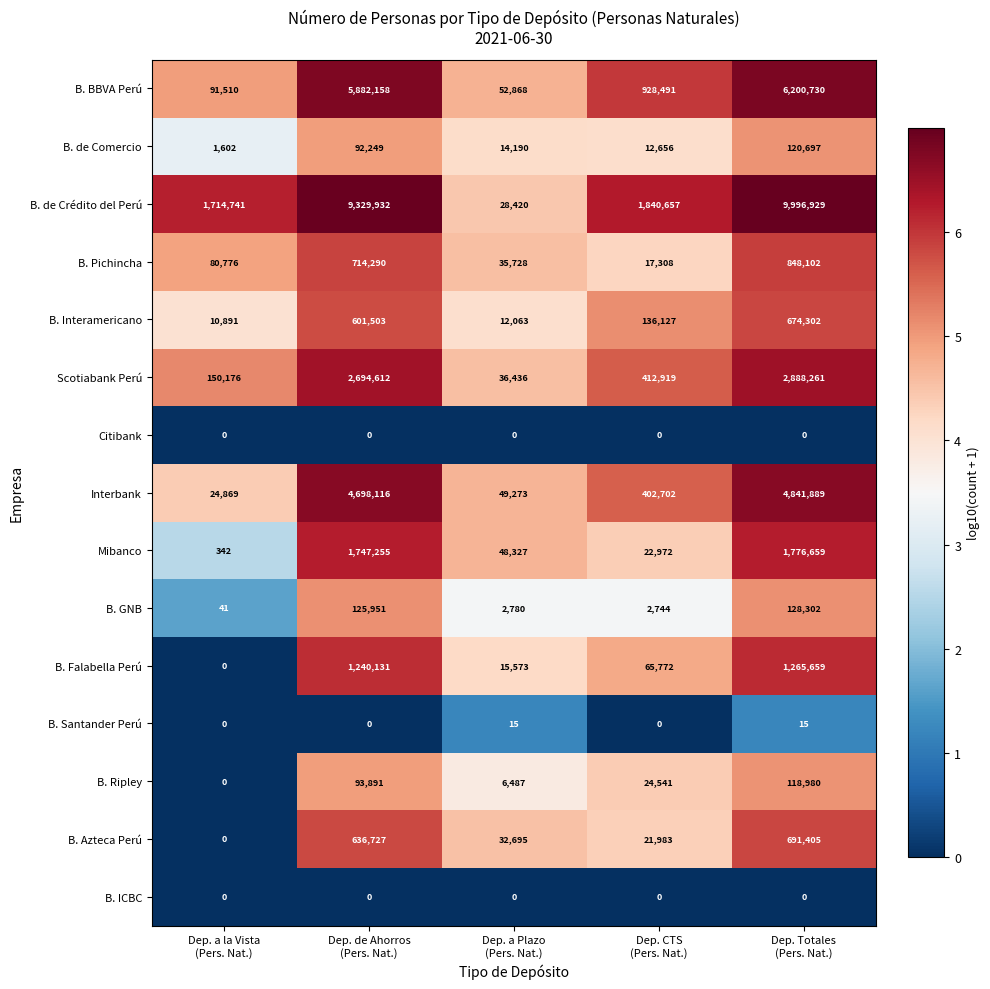

What is the total value across all series at Dep. Totales
(Pers. Nat.)?

29551930